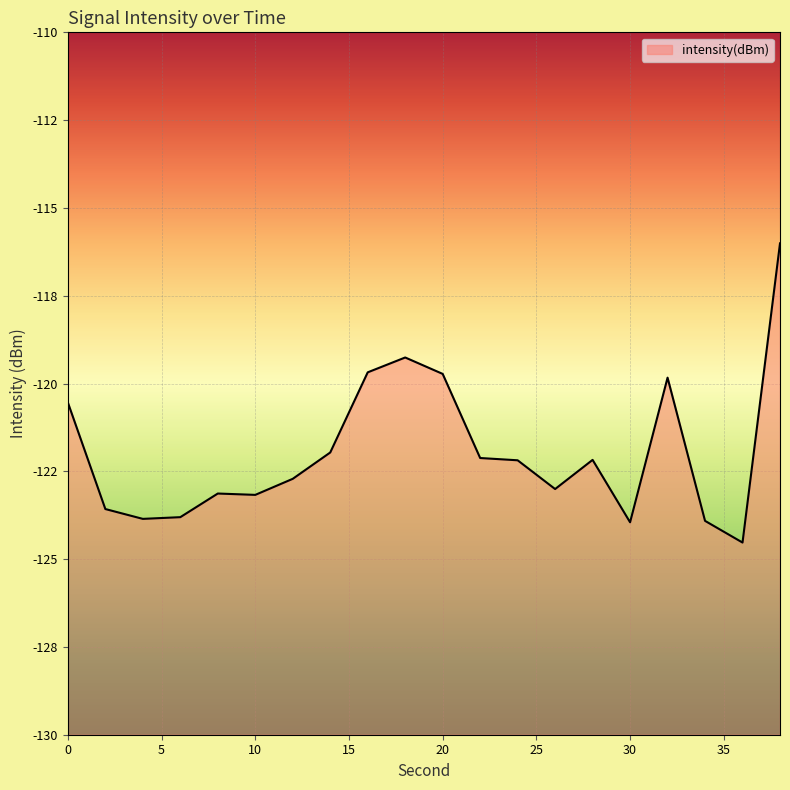

True or false: the data shows -123.9 at 34.

True